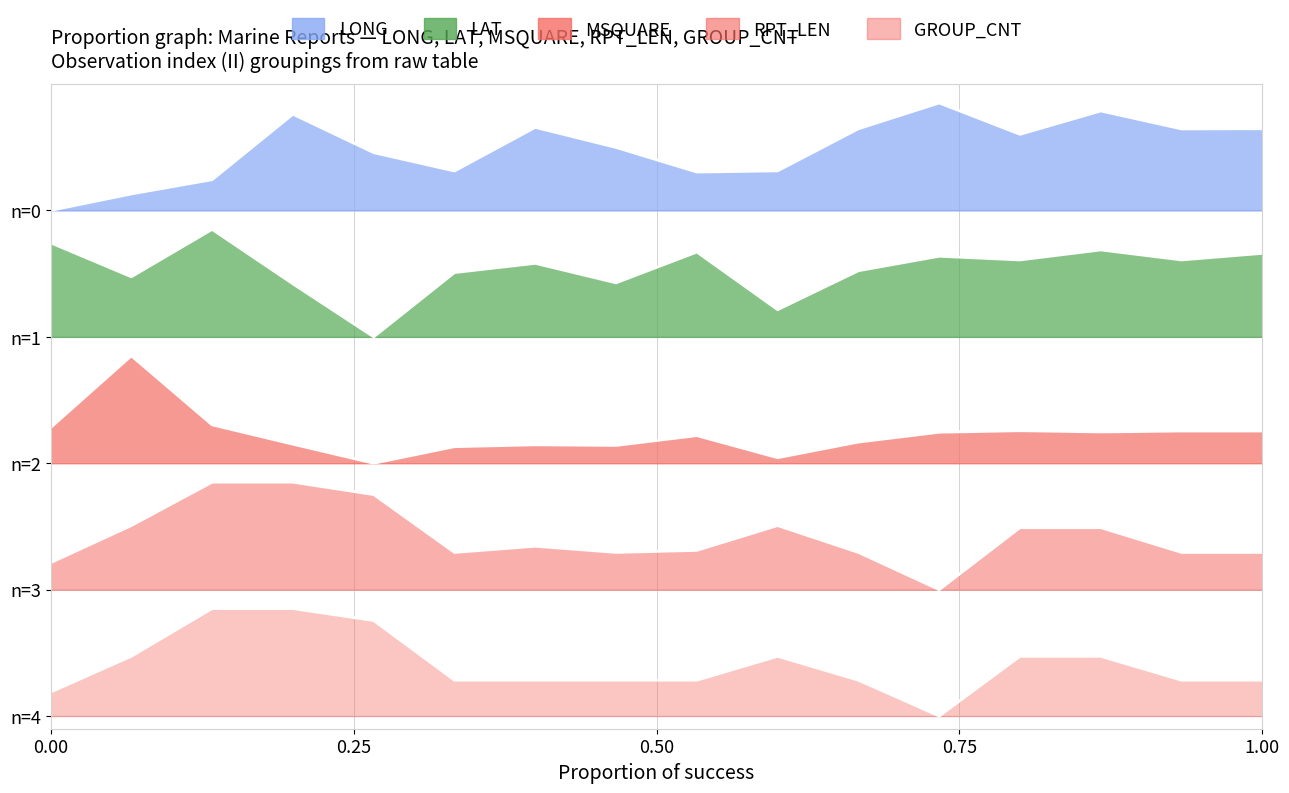

What is the difference between the LAT values at 08 and 10?

0.2